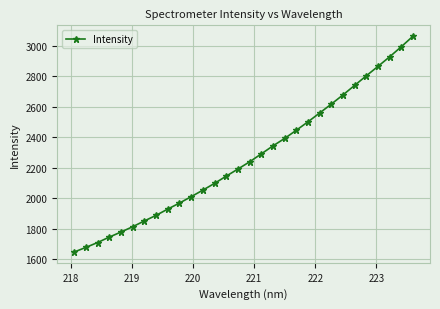

True or false: the data has more than 1 interior local peaks.

False